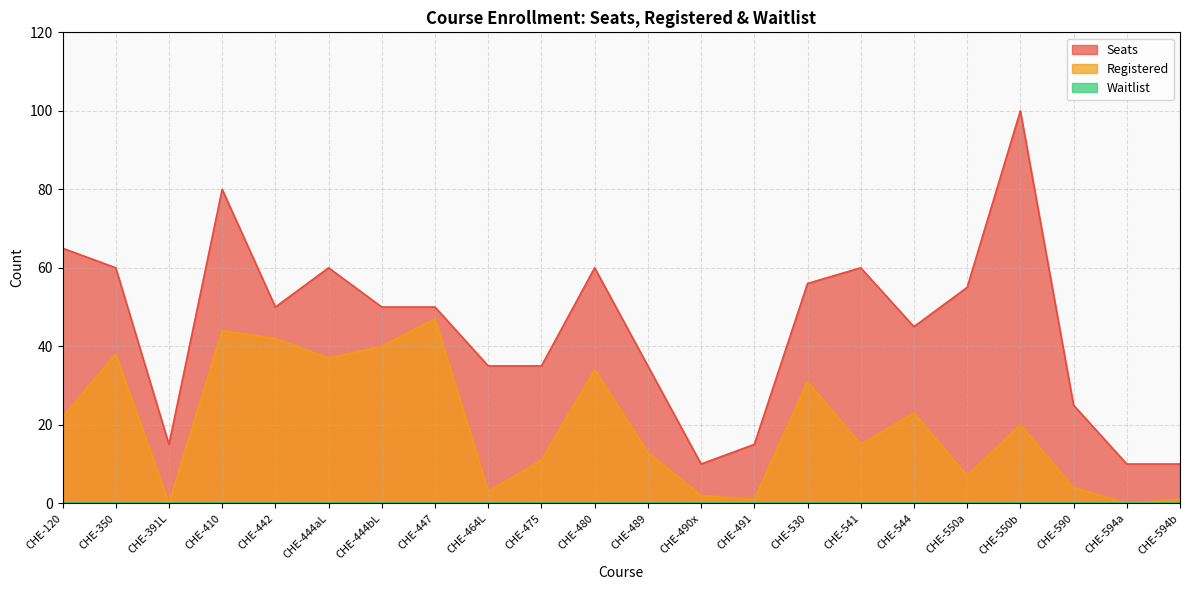

What is the total value across all series at CHE-594a?

10